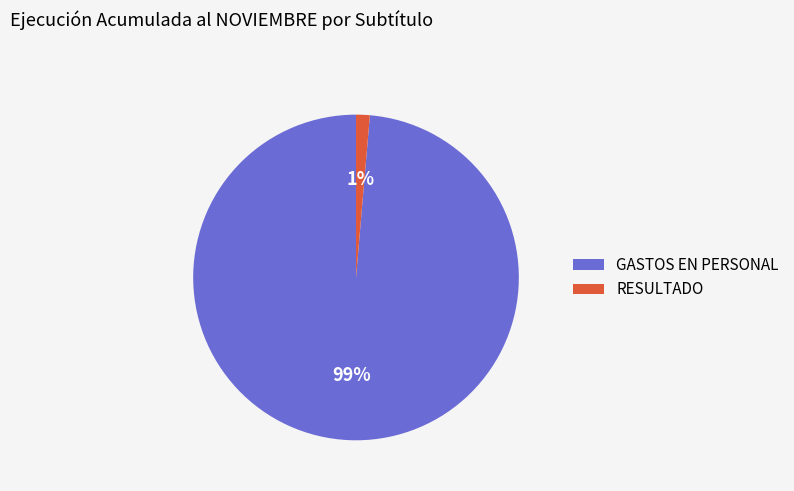

Which slice represents more than half of the pie?

GASTOS EN PERSONAL